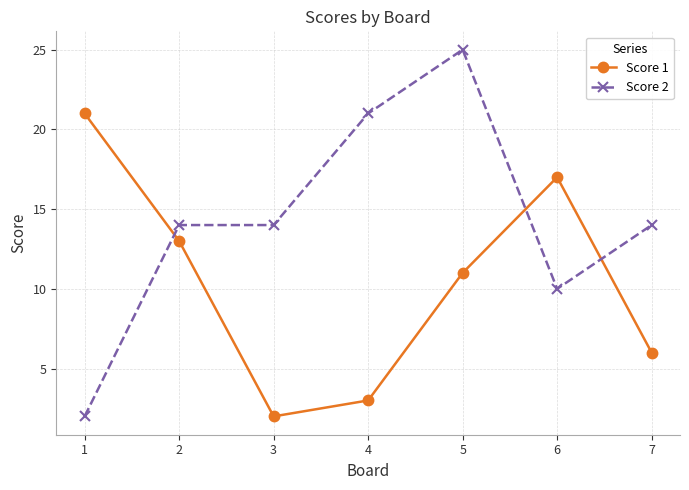

Reading left to right, list all the values displayed in this chart.

Score 1: 1=21	2=13	3=2	4=3	5=11	6=17	7=6
Score 2: 1=2	2=14	3=14	4=21	5=25	6=10	7=14